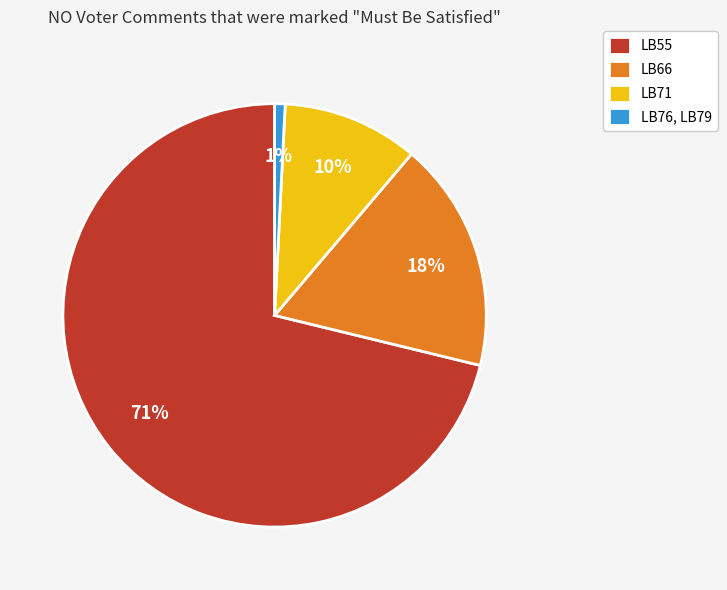

Which has a higher value, LB55 or LB71?

LB55